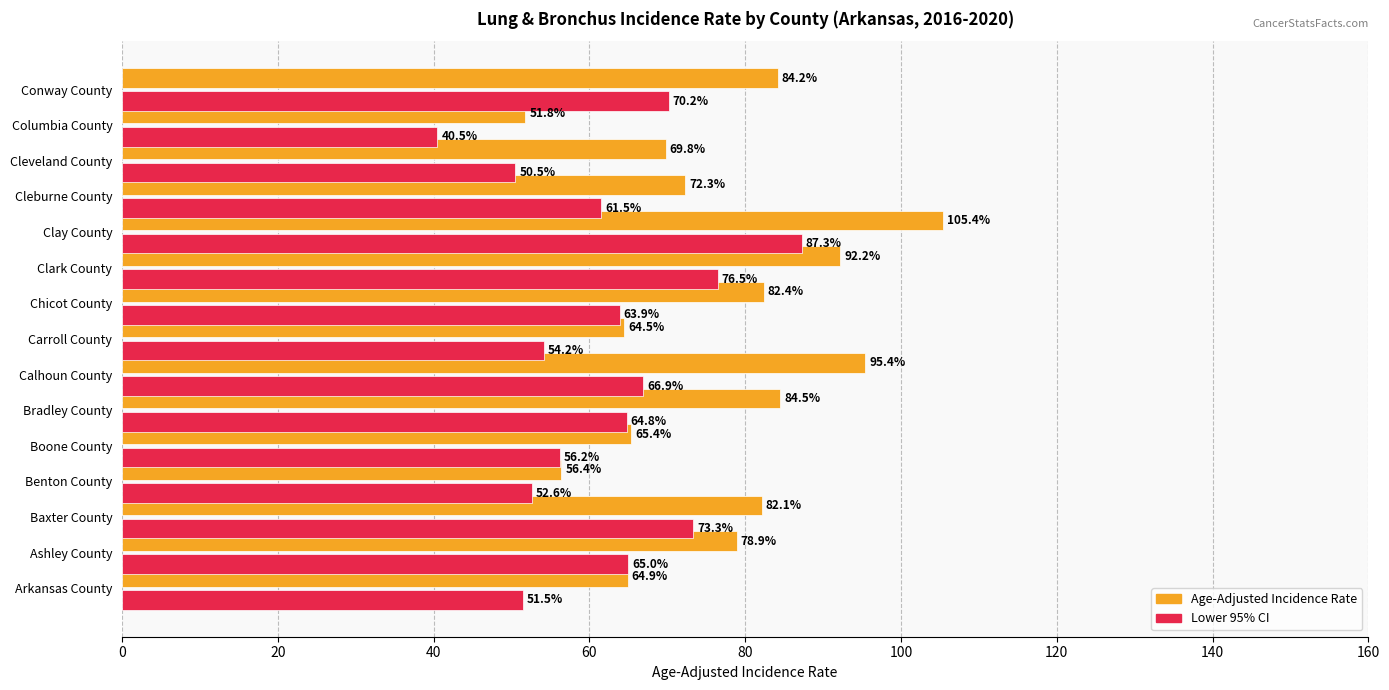

Rank the categories by Lower 95% CI value from highest to lowest.

Clay County, Clark County, Baxter County, Conway County, Calhoun County, Ashley County, Bradley County, Chicot County, Cleburne County, Boone County, Carroll County, Benton County, Arkansas County, Cleveland County, Columbia County